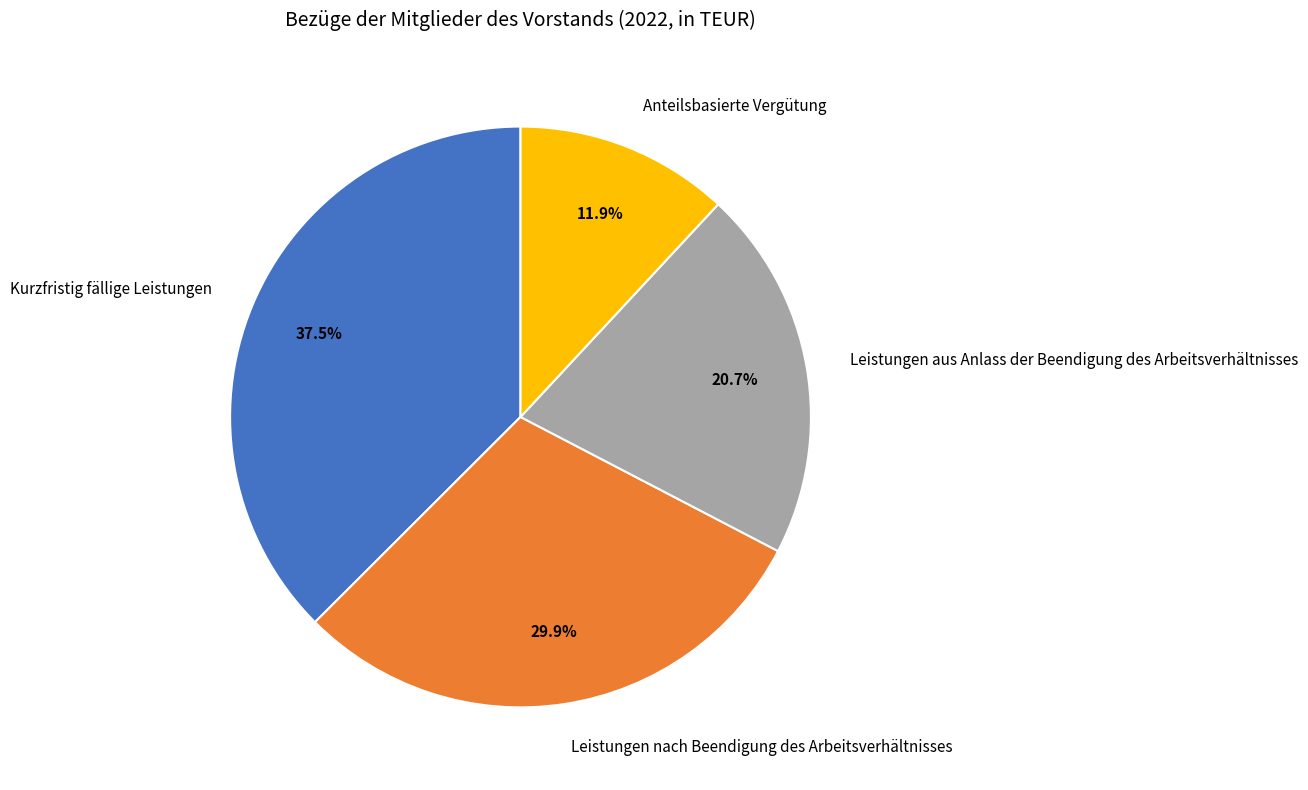

What is the smallest slice in the pie chart?

Anteilsbasierte Vergütung